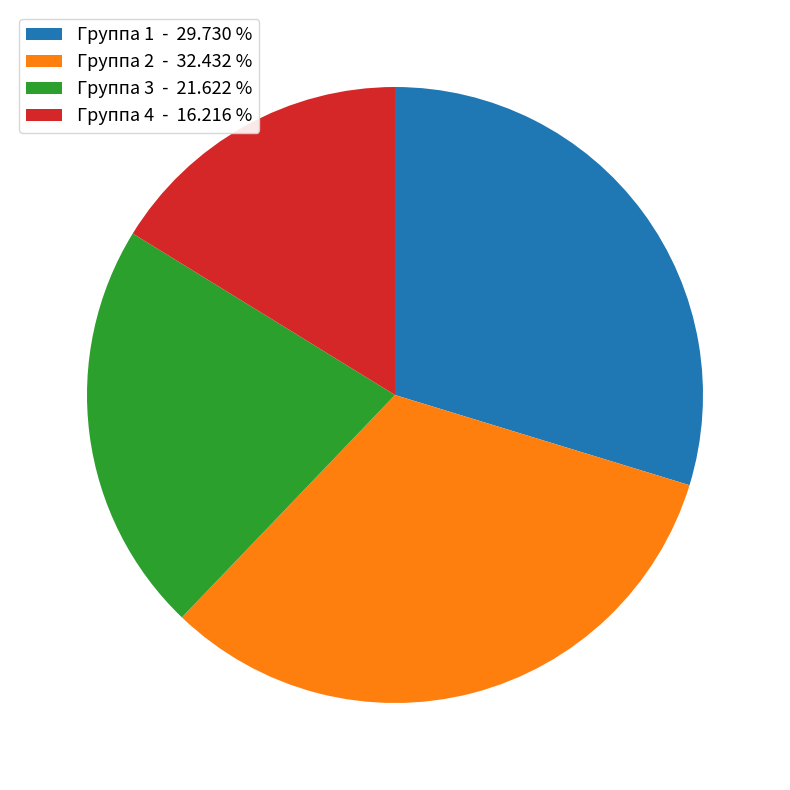

Is the sum of Группа 1 - 29.730 % and Группа 3 - 21.622 % greater than half?

Yes